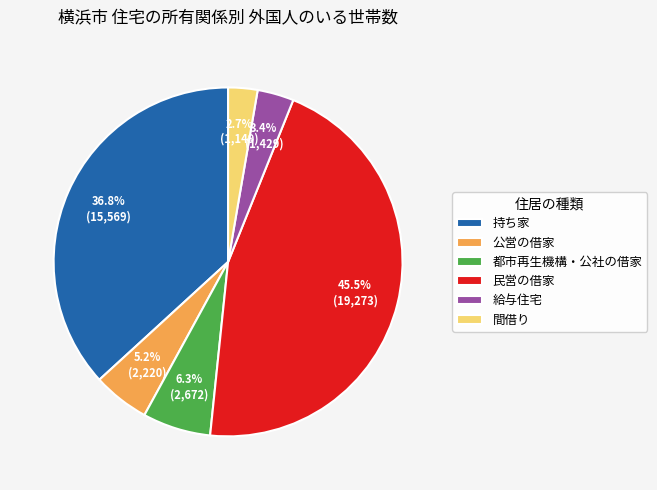

Rank the categories by value from lowest to highest.

間借り, 給与住宅, 公営の借家, 都市再生機構・公社の借家, 持ち家, 民営の借家